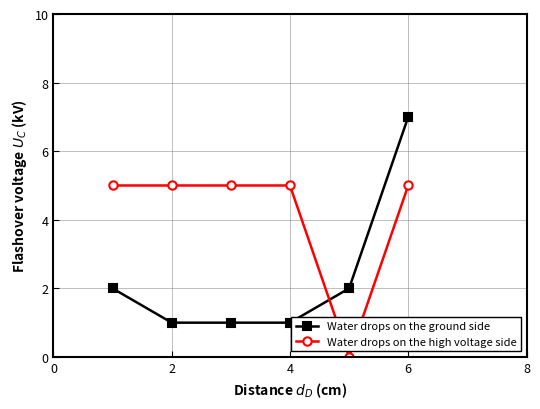

True or false: Water drops on the ground side has more than 1 interior local peaks.

False